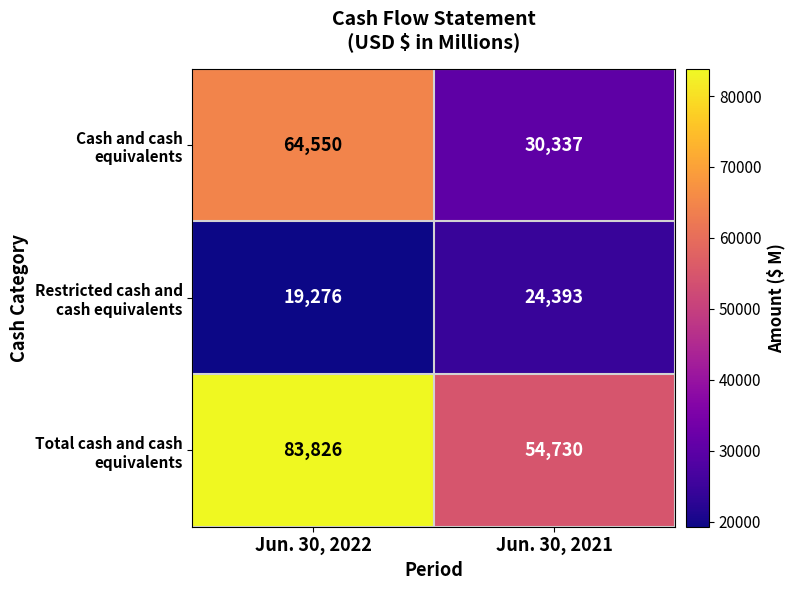

What is the spread (max minus min) of values at Jun. 30, 2021?

30337